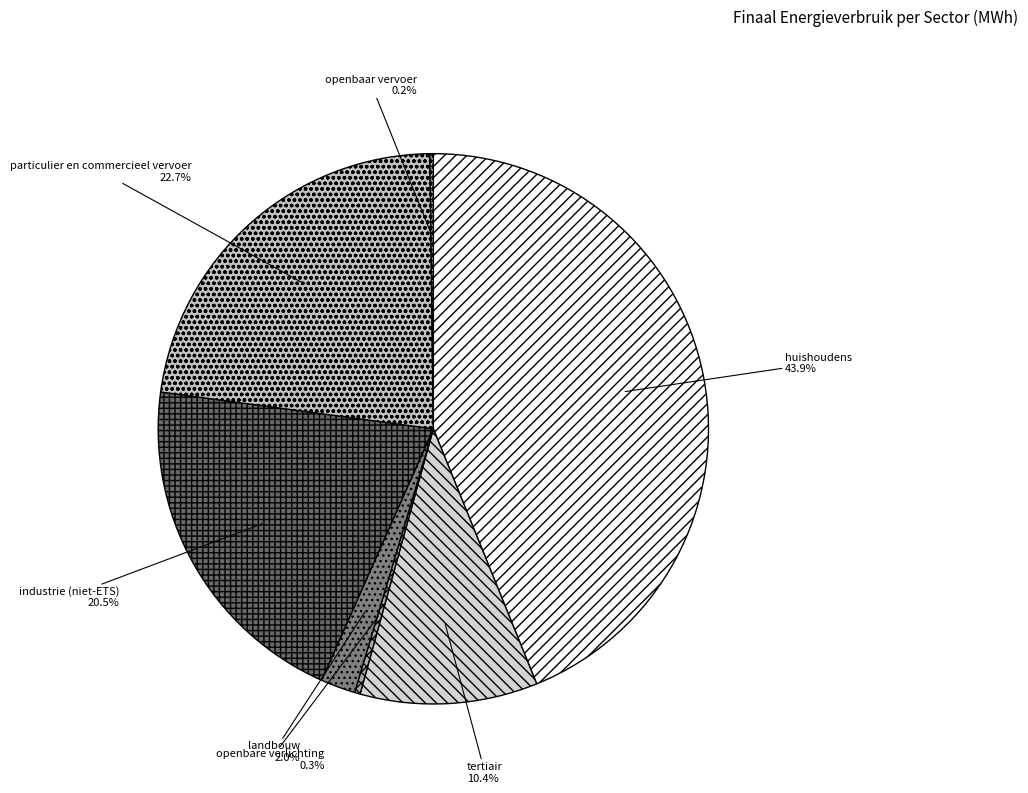

What portion of the pie excludes industrie (niet-ETS)?

79.5%